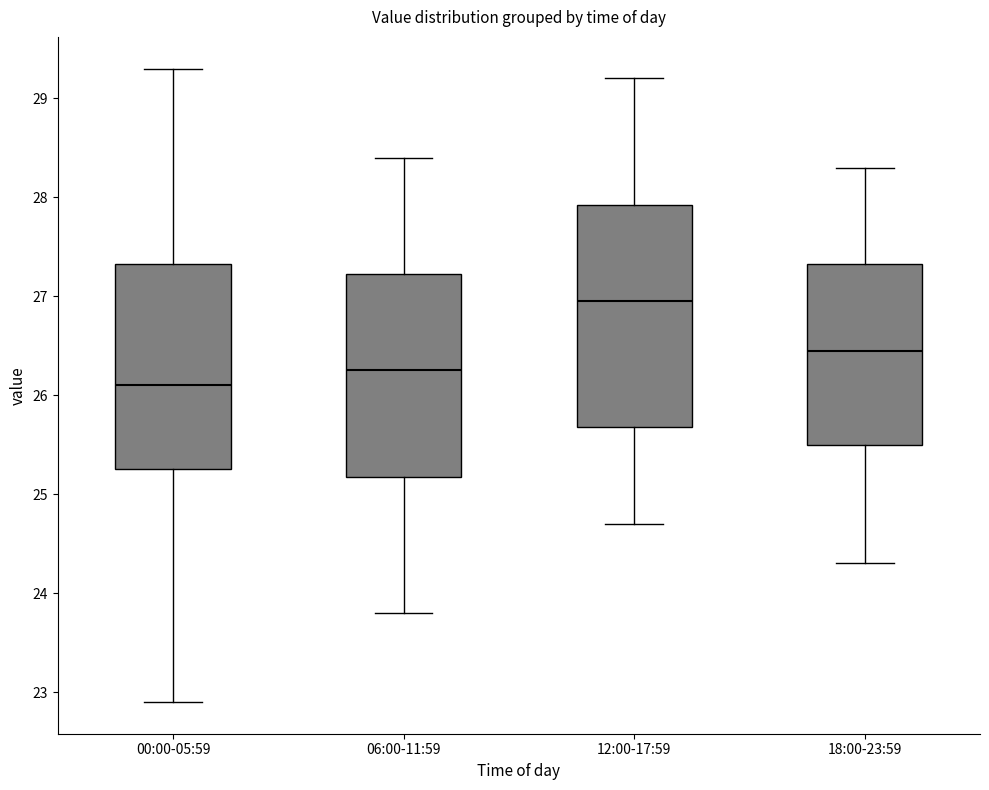

Reading left to right, read every box against the y-axis: the position of its median line, the range the box covers, and the ends of its whiskers. The values are not printed on the chart, so give them approximately, as read against the axis.

00:00-05:59: median 26.1, box 25.3 to 27.3, whiskers 22.9 to 29.3
06:00-11:59: median 26.3, box 25.2 to 27.2, whiskers 23.8 to 28.4
12:00-17:59: median 27.0, box 25.7 to 27.9, whiskers 24.7 to 29.2
18:00-23:59: median 26.5, box 25.5 to 27.3, whiskers 24.3 to 28.3